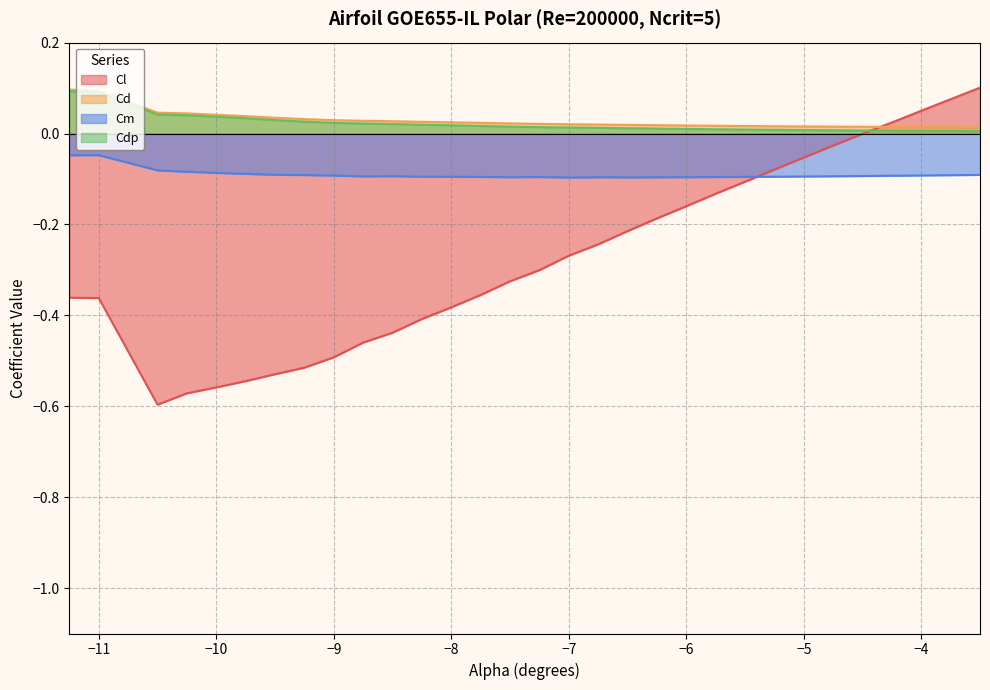

True or false: Cm and Cl intersect in this chart.

True